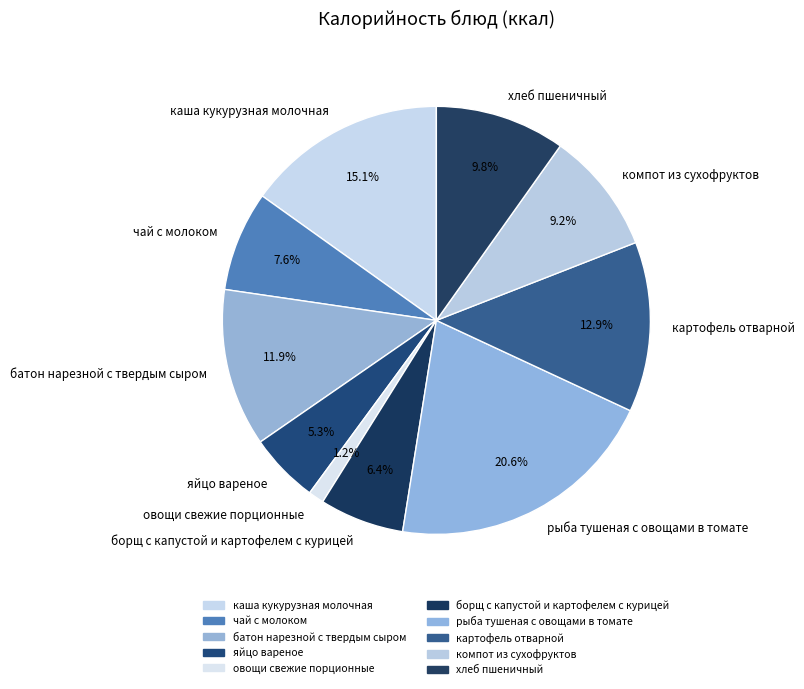

Does борщ с капустой и картофелем с курицей represent more than half of the total?

No